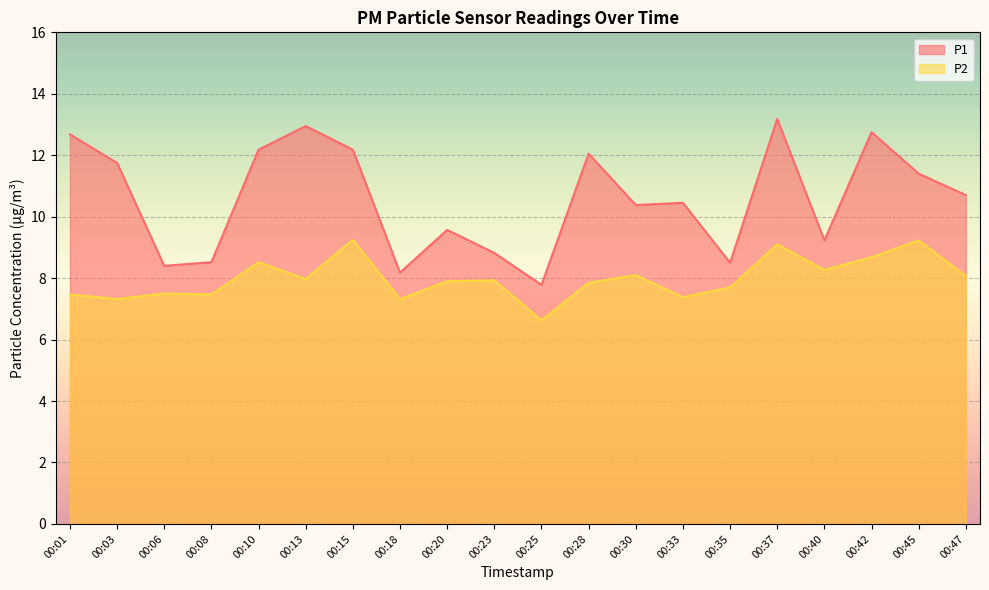

What is the value of the P1 point at the 18th from the left?

12.8